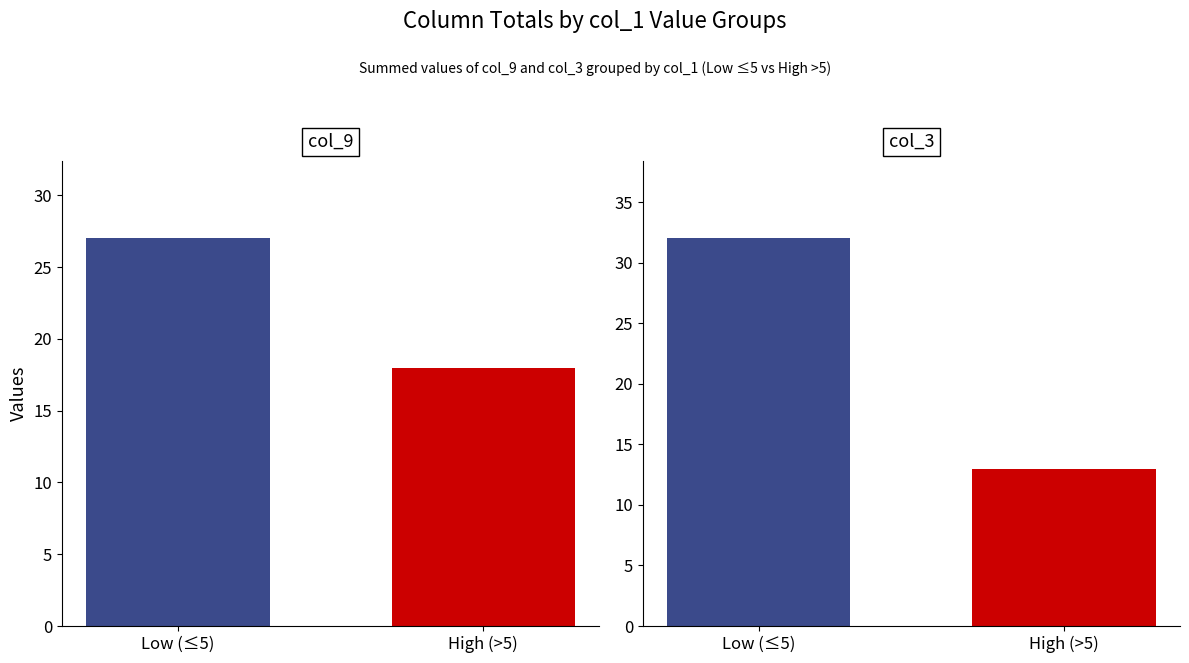

What position from the right is Low (≤5)?

2